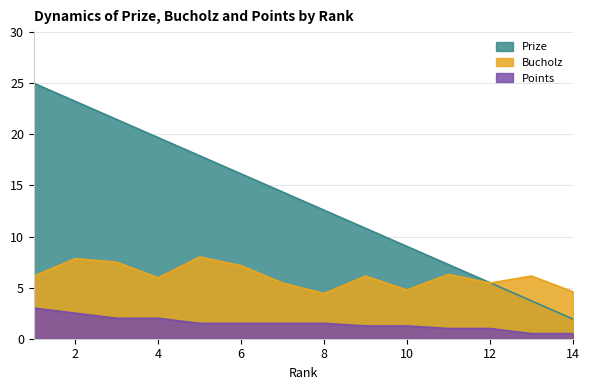

What are all the series names shown in the legend?

Prize, Bucholz, Points